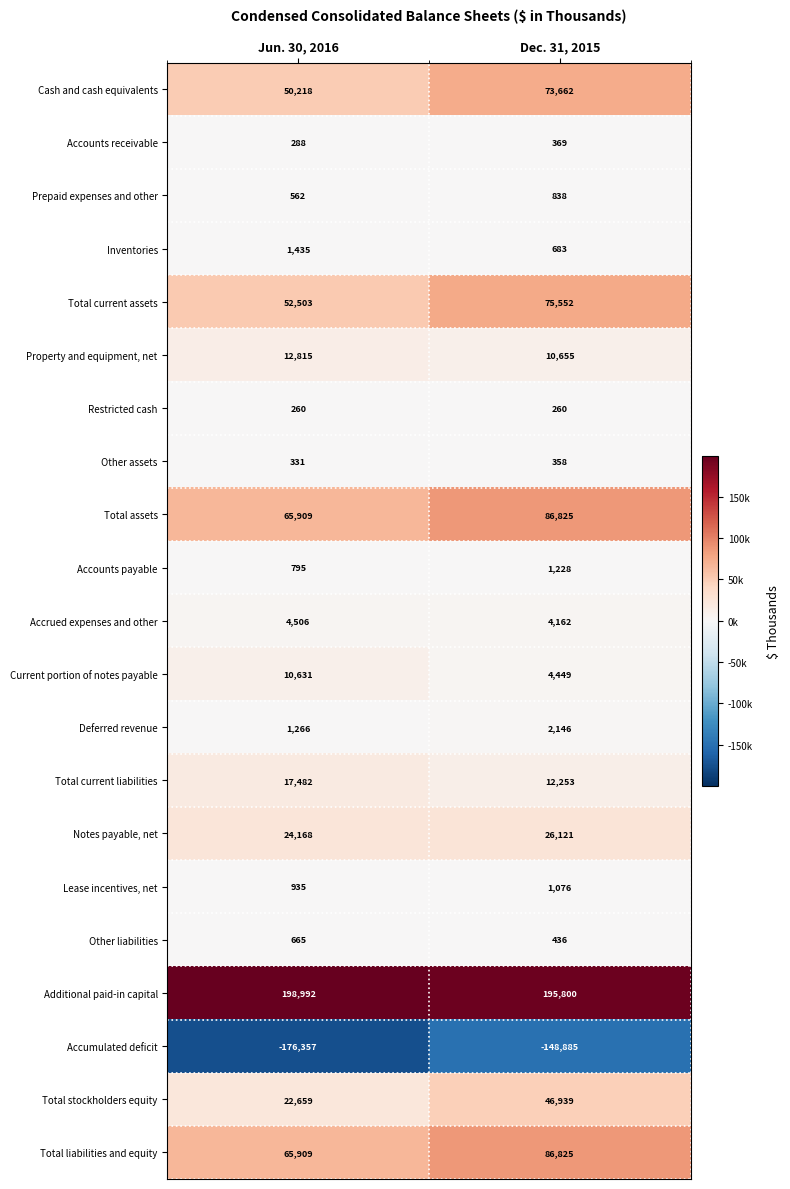

What is the difference between the maximum and minimum values in the Accrued expenses and other series?

344